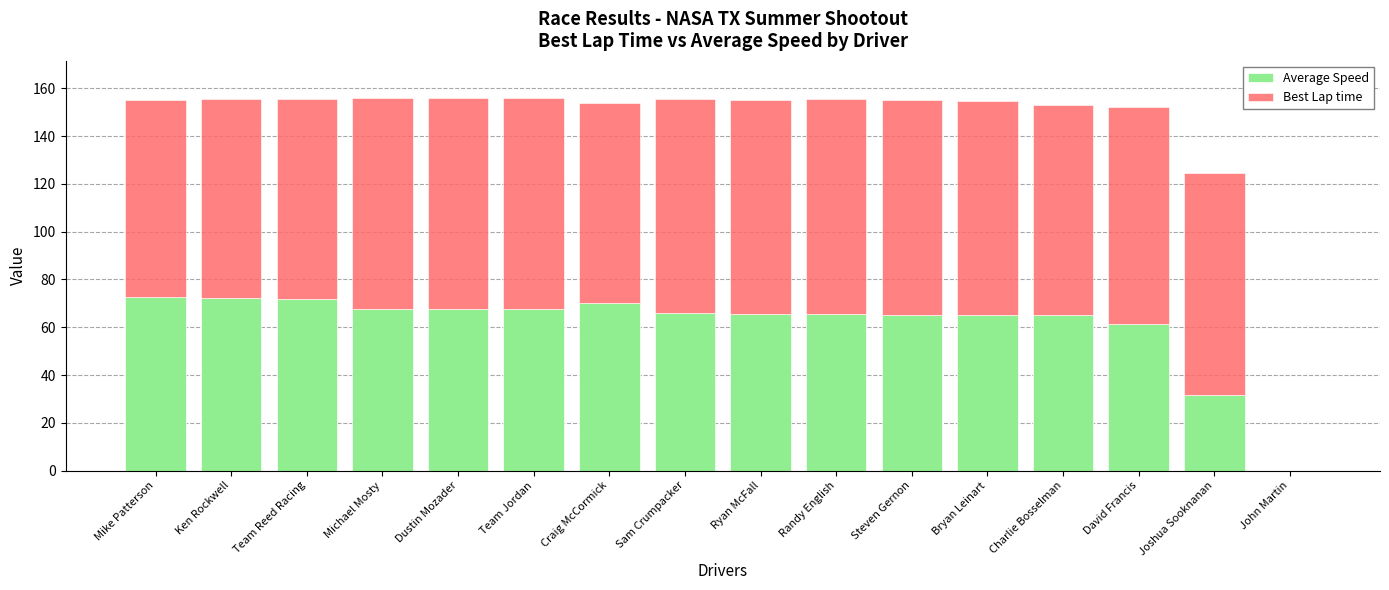

What is the difference between the maximum and minimum values in the Average Speed series?

72.5